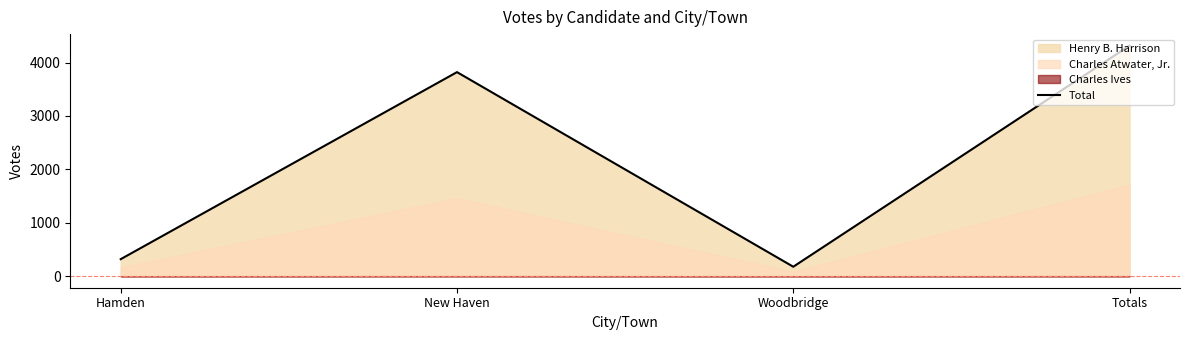

How many data points are less than 3820?

2